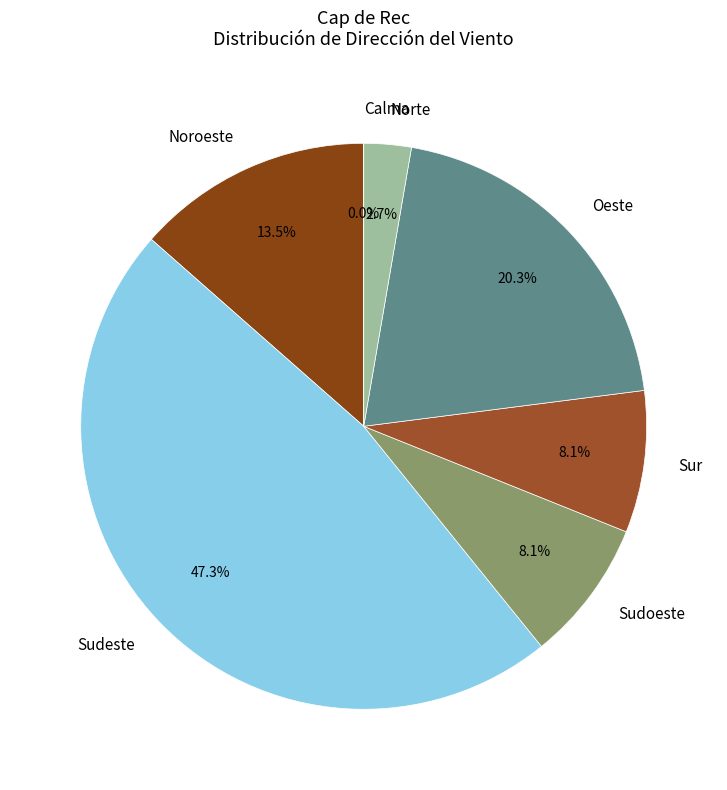

Combined, do Noroeste and Calma account for over 50%?

No